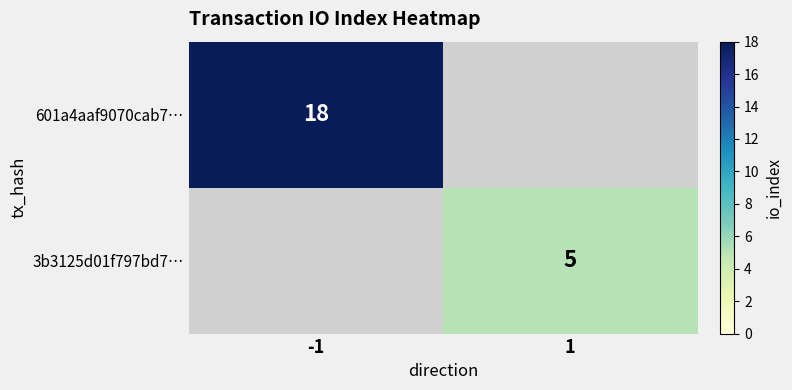

Is the value of 601a4aaf9070cab7… at -1 greater than the value of 3b3125d01f797bd7… at 1?

Yes